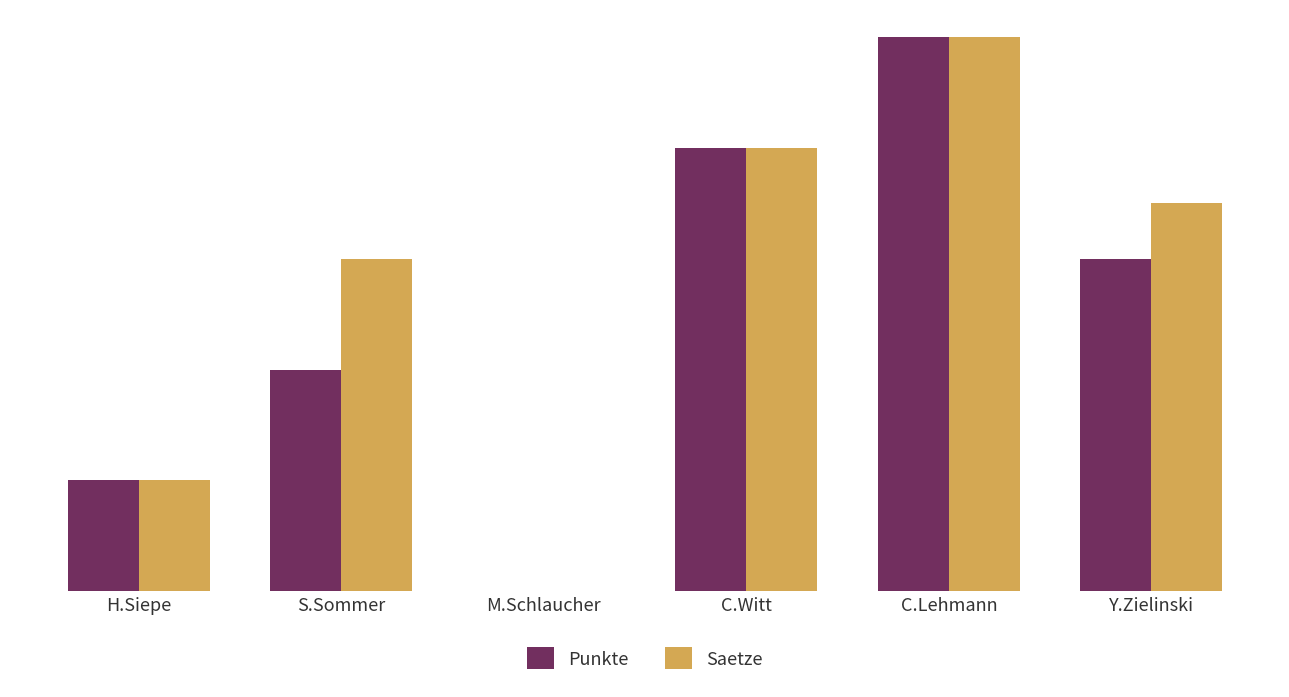

True or false: Saetze has a value of 3 at H.Siepe.

False